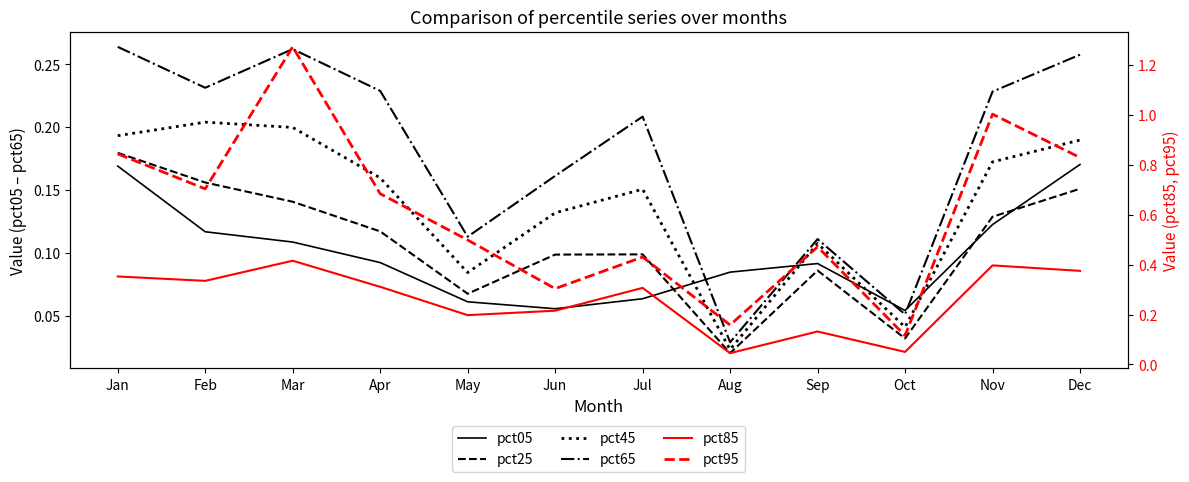

How many pct85 values are between 0 and 1?

12